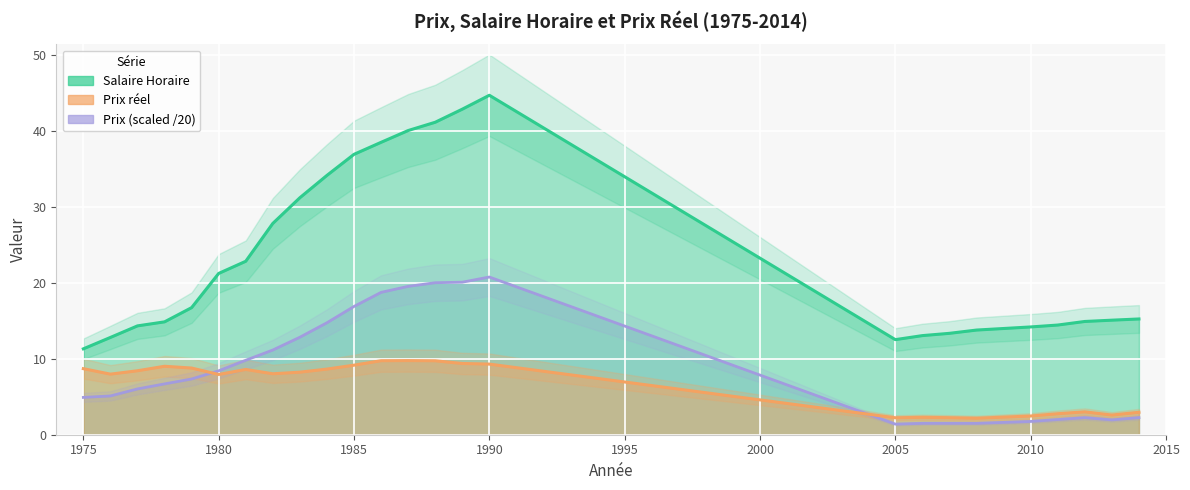

What is the average value of the Prix reel series?

6.6